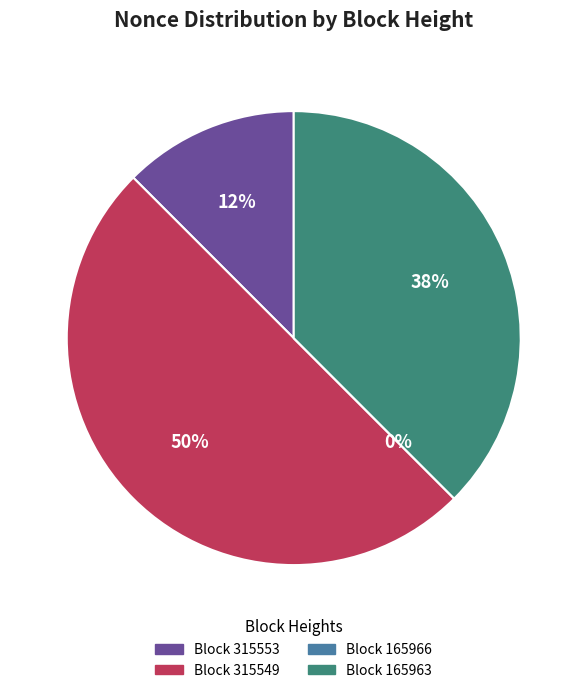

What is the largest slice in the pie chart?

315549